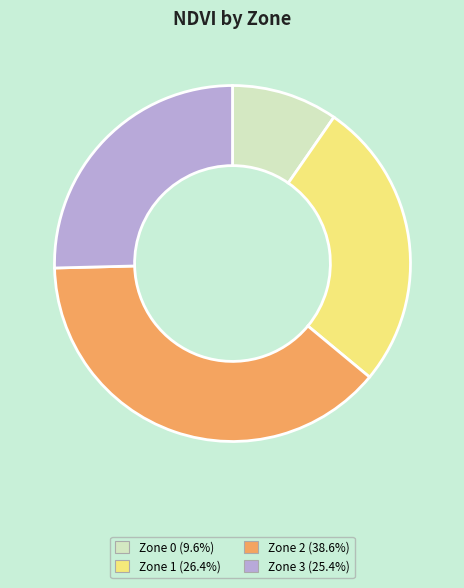

Is it true that Zone 3 is 17% of the pie?

False